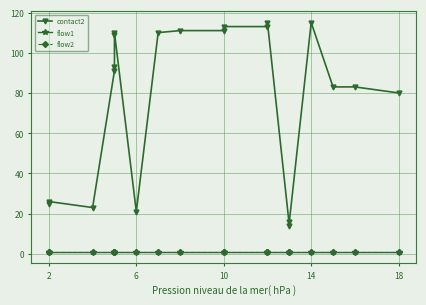

How many interior local valleys does the contact2 series have?

3